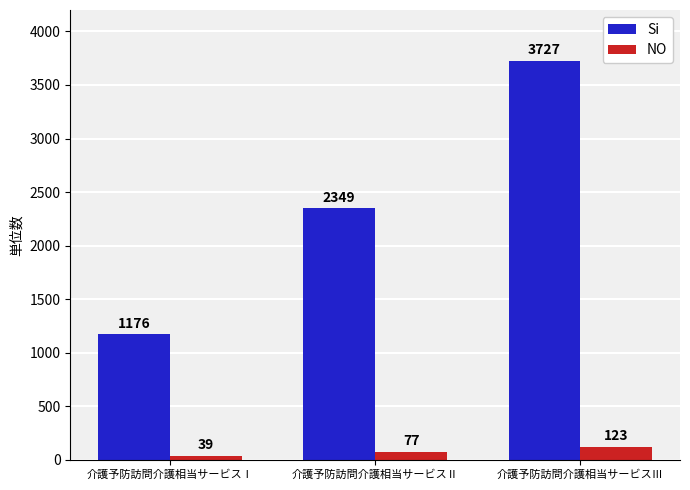

Is the value of NO at 介護予防訪問介護相当サービスⅢ greater than the value of Si at 介護予防訪問介護相当サービスⅡ?

No